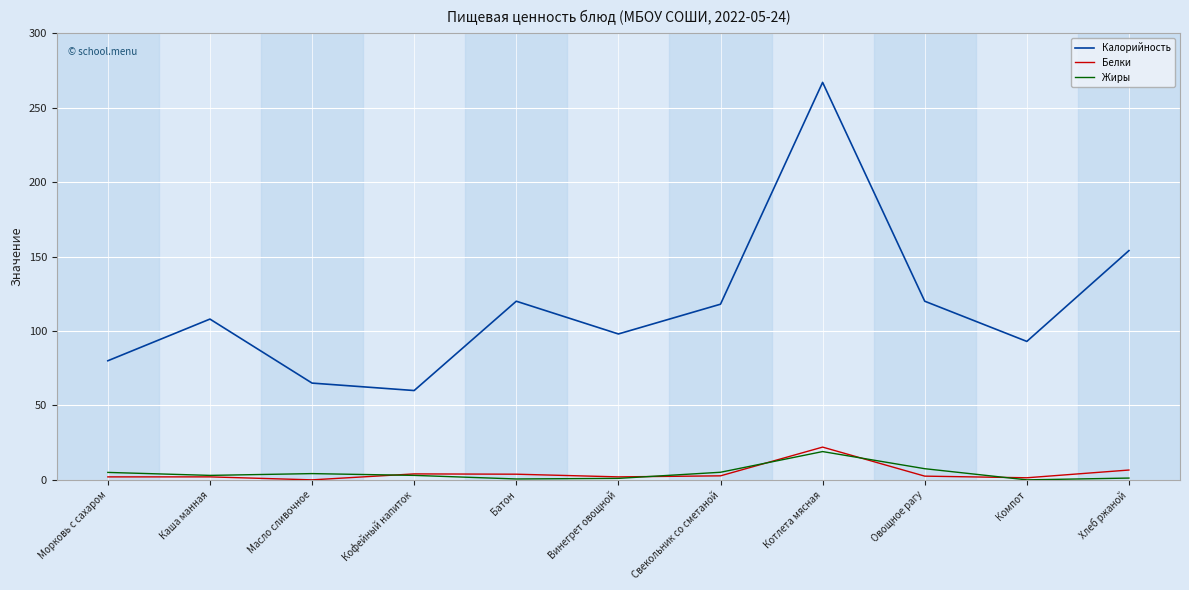

True or false: Калорийность and Белки intersect in this chart.

False